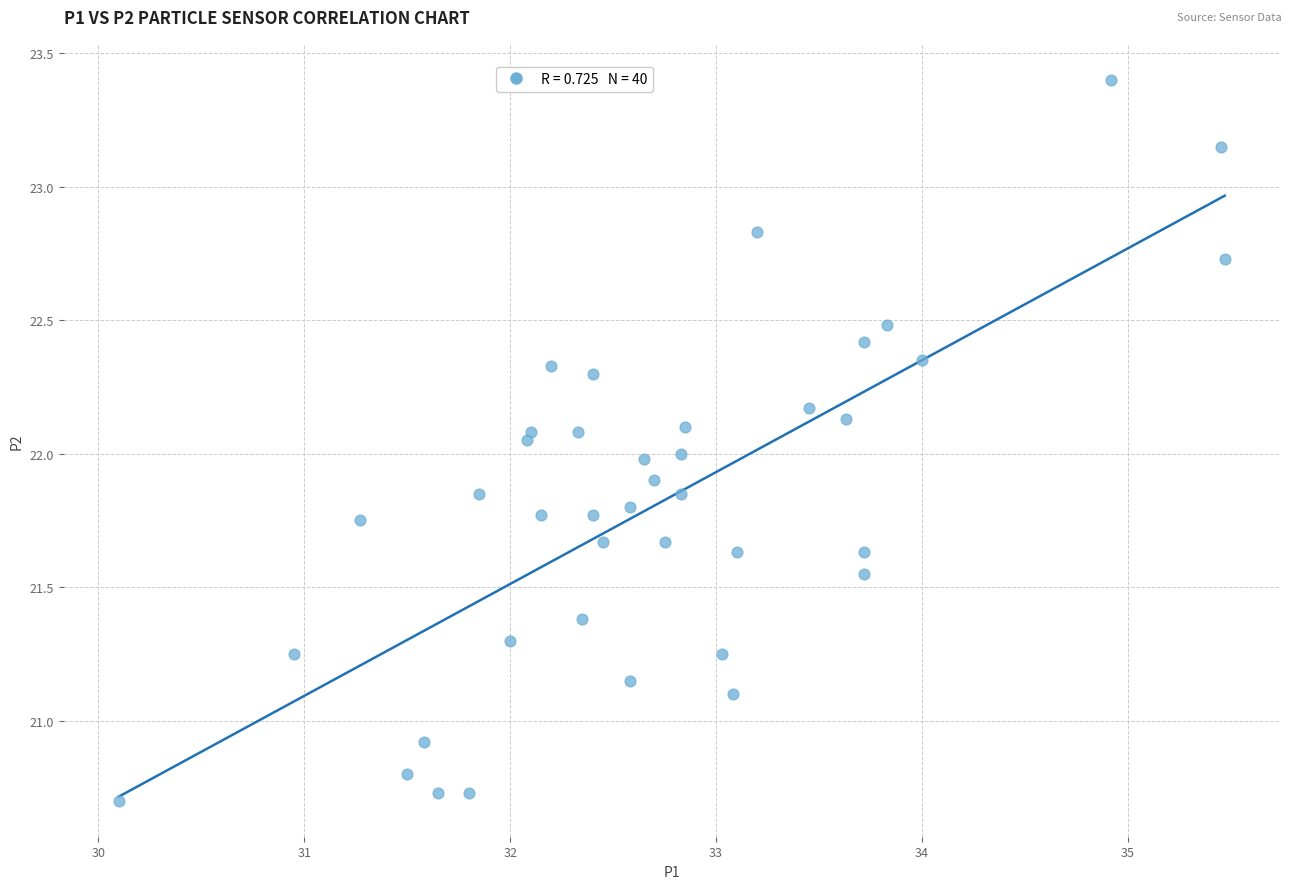

What is the range of X values (max minus min)?

5.4